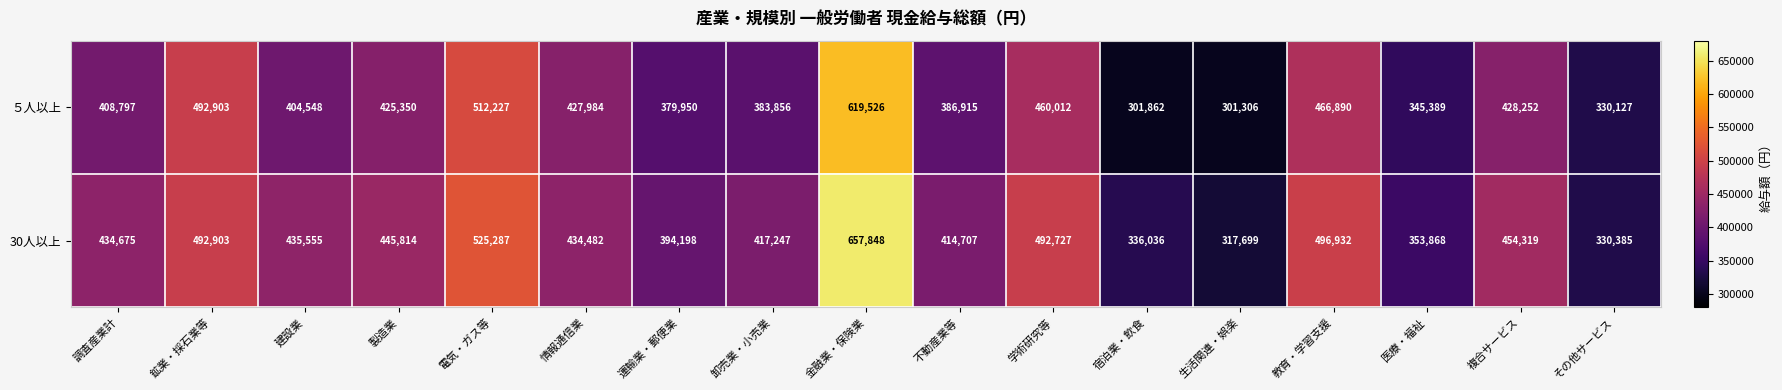

Which series has the largest total across all categories?

30人以上